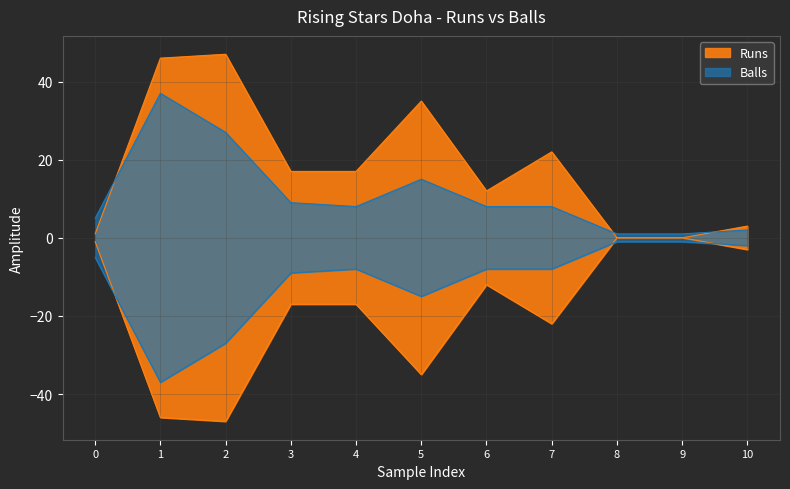

What is the value of the Balls point at the 10th from the left?

1